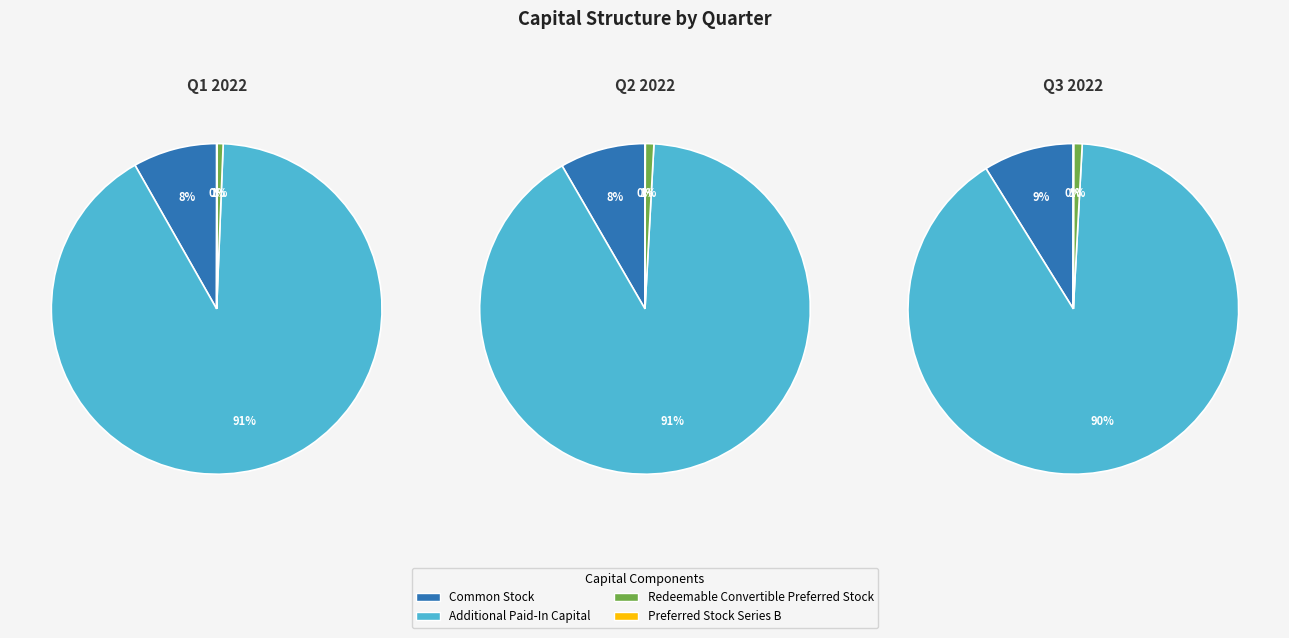

What is the difference between the highest and lowest values at Redeemable Convertible Preferred Stock?

47679